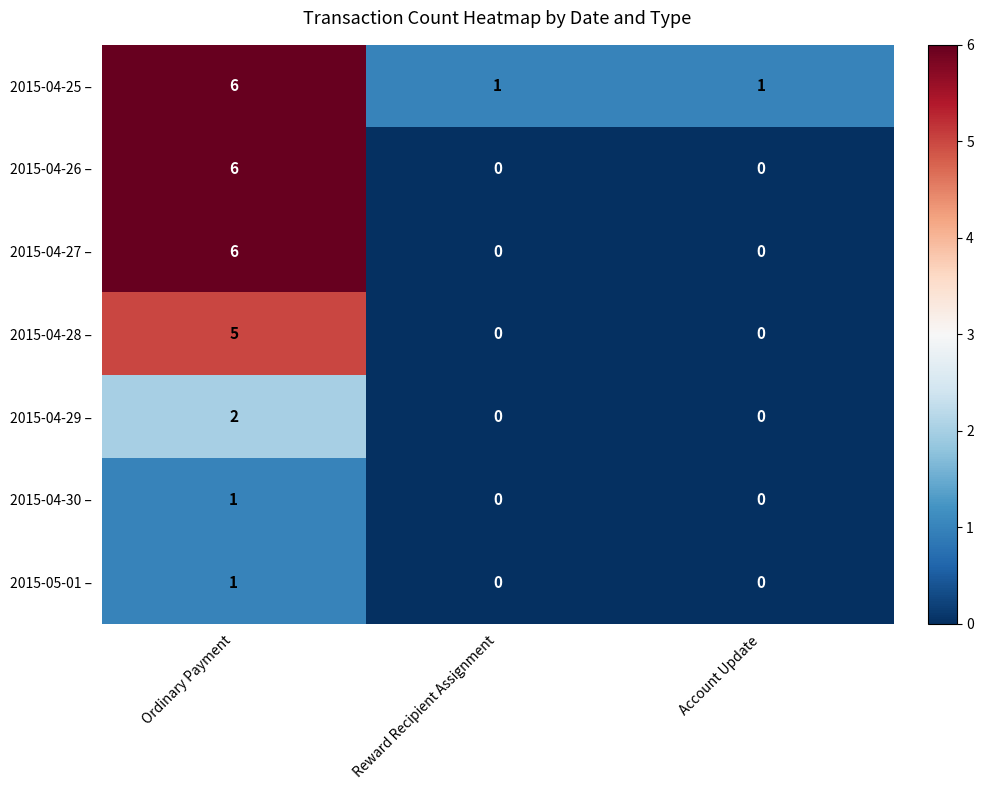

Which series has the largest total across all categories?

2015-04-25 –